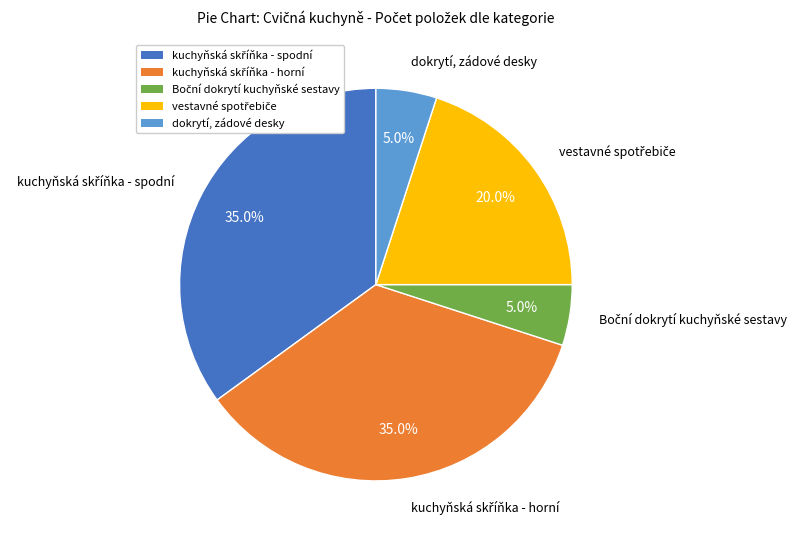

Does dokrytí, zádové desky account for over 50% of the chart?

No